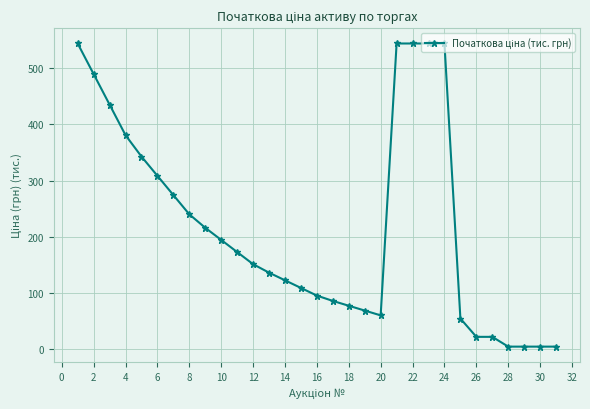

What is the difference between the maximum and minimum values?

539.7